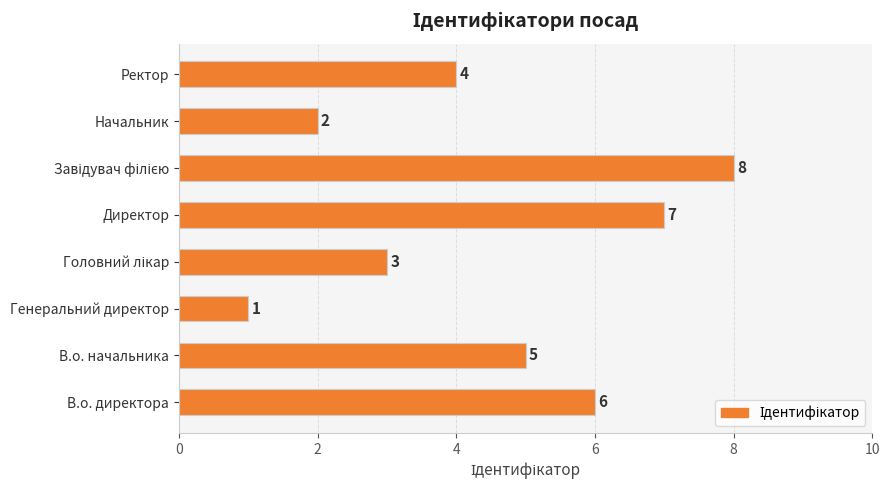

The chart shows a value of 7 at Директор. True or false?

True